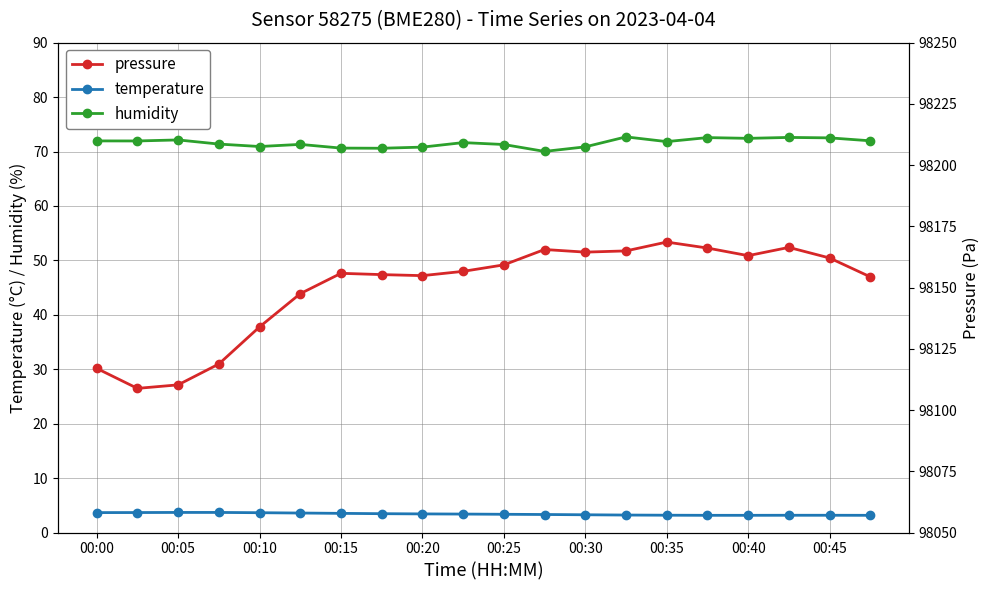

Is the value of humidity at 00:30 greater than the value of temperature at 00:35?

Yes